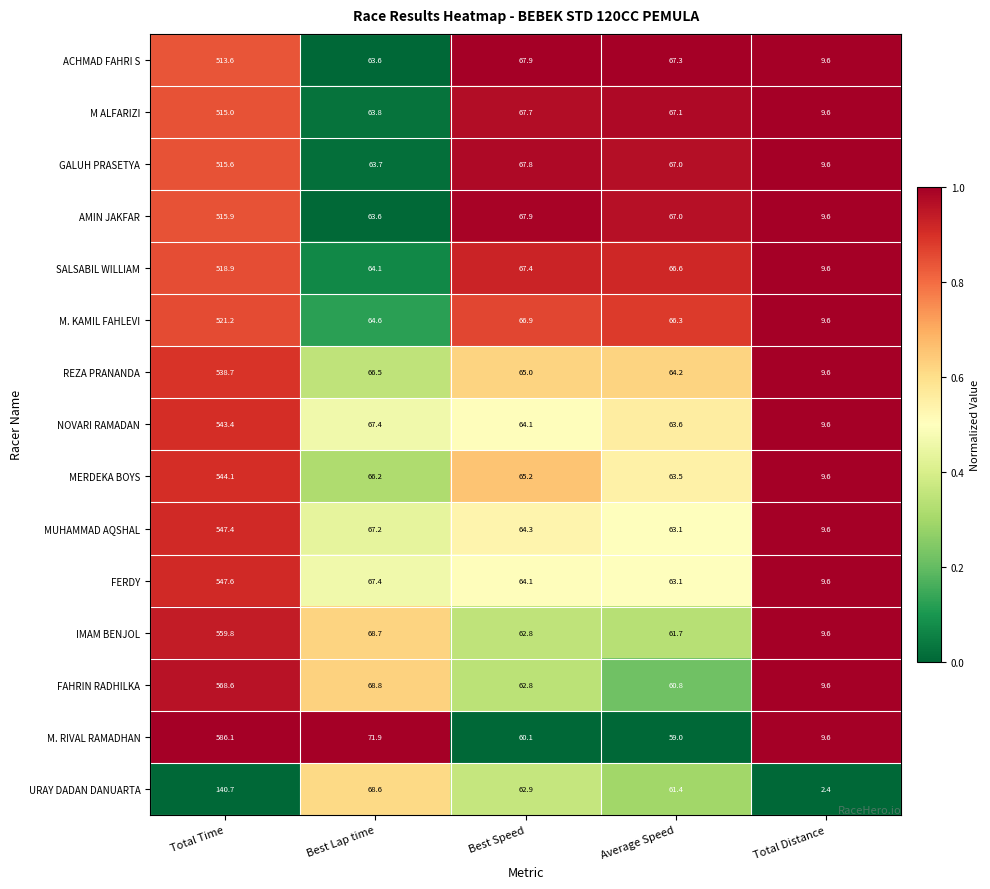

List the series in order of their peak value, highest first.

M. RIVAL RAMADHAN, FAHRIN RADHILKA, IMAM BENJOL, FERDY, MUHAMMAD AQSHAL, MERDEKA BOYS, NOVARI RAMADAN, REZA PRANANDA, M. KAMIL FAHLEVI, SALSABIL WILLIAM, AMIN JAKFAR, GALUH PRASETYA, M ALFARIZI, ACHMAD FAHRI S, URAY DADAN DANUARTA